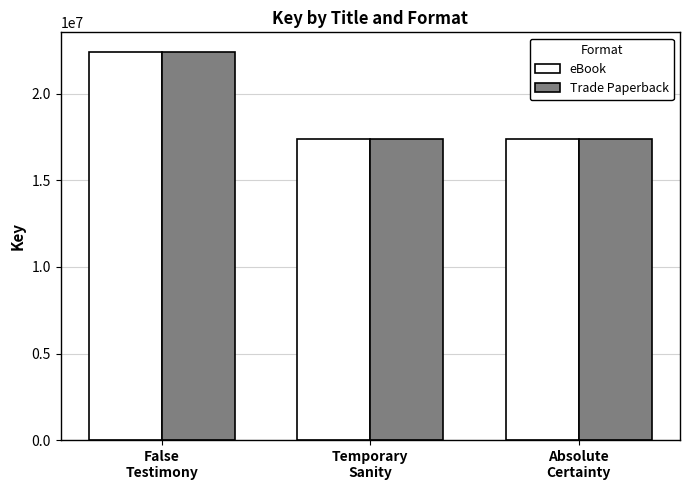

What is the average value of the Trade Paperback series?

19052831